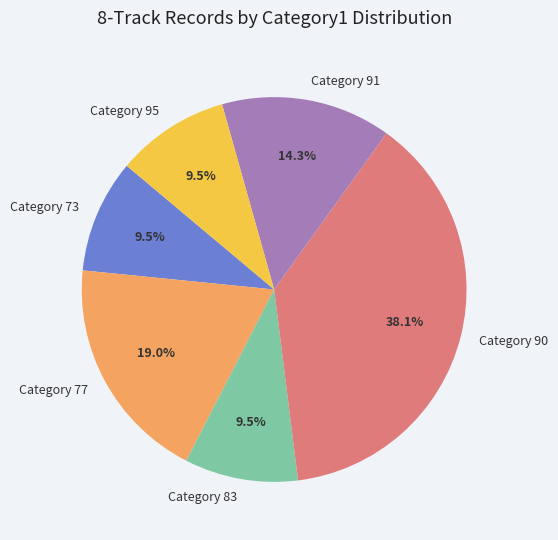

Count the number of slices in the pie.

6